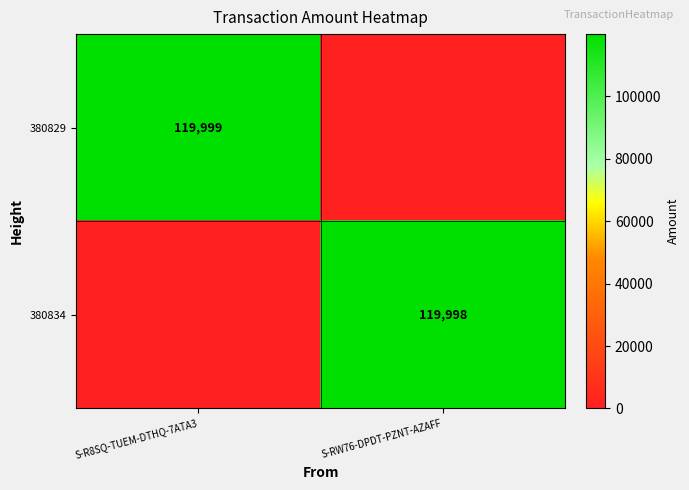

Is it true that 380834 equals 206654 at S-RW76-DPDT-PZNT-AZAFF?

False